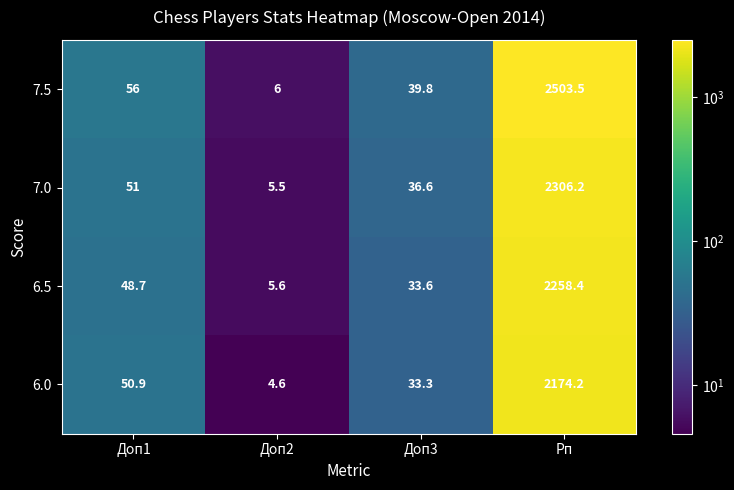

What is the difference between the highest and lowest values at Доп2?

1.4